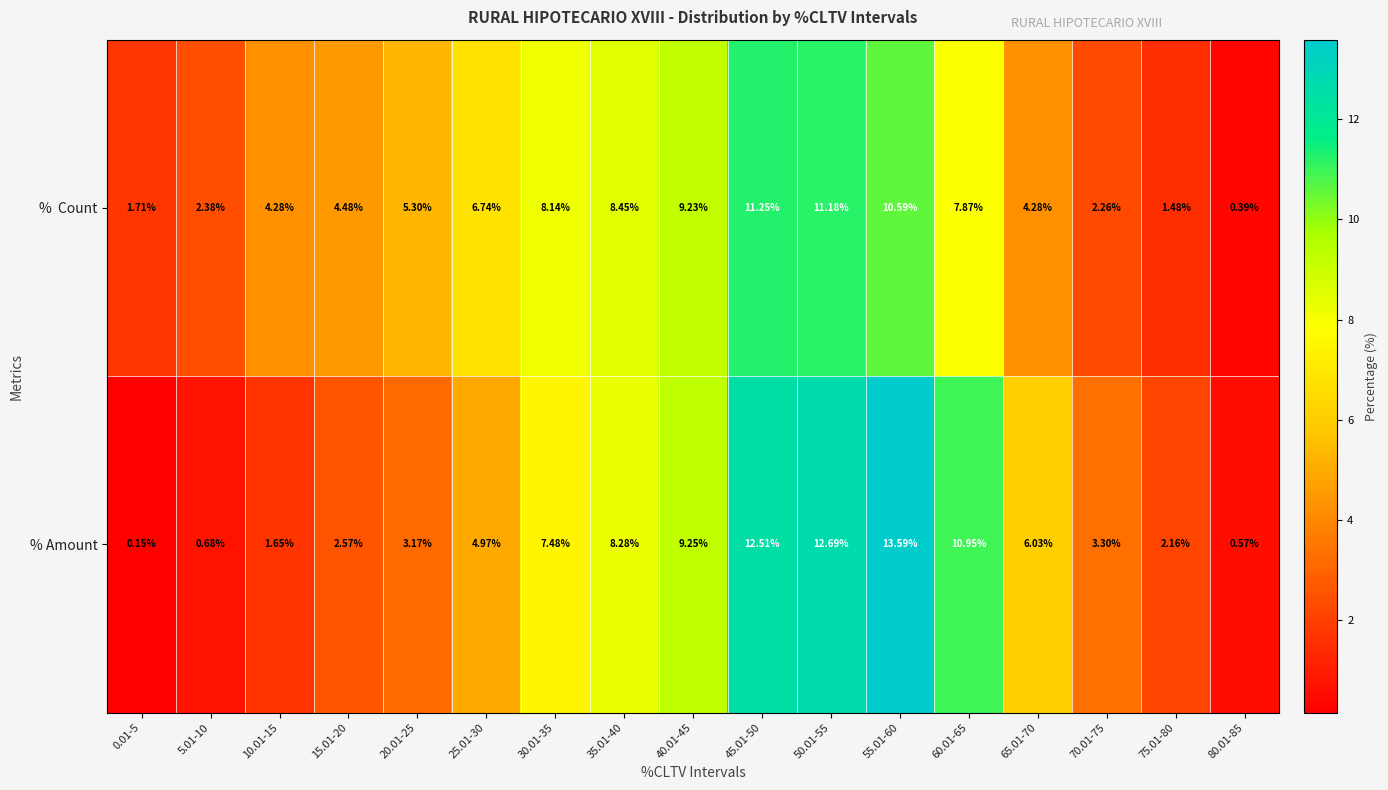

Which series changed the most between 5.01-10 and 40.01-45?

% Amount